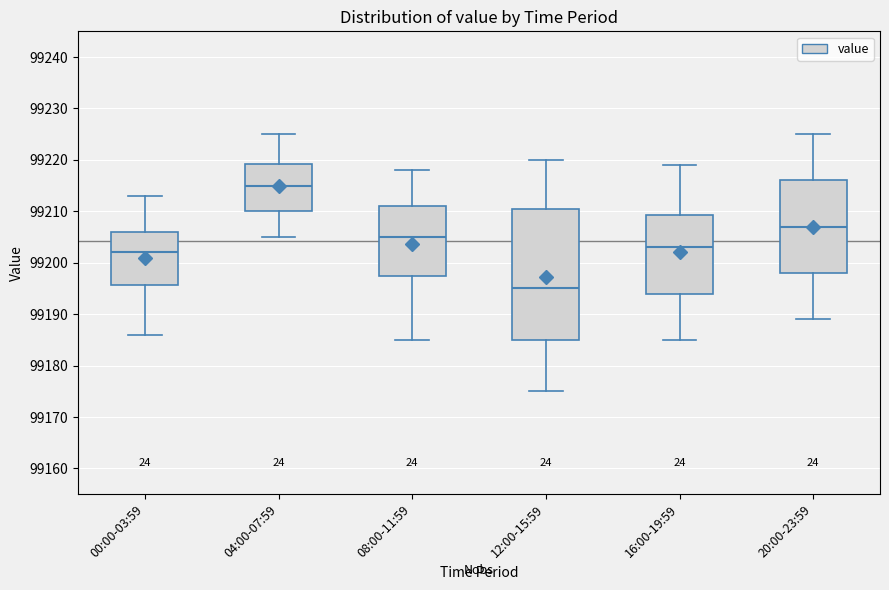

Reading left to right, transcribe this box plot: for each box, give where its median line is, the range the box spans, and where its two whiskers end, as read against the y-axis. The values are not printed on the chart, so give them approximately, as read against the axis.

00:00-03:59: median 99202, box 99196 to 99206, whiskers 99186 to 99213
04:00-07:59: median 99215, box 99210 to 99219, whiskers 99205 to 99225
08:00-11:59: median 99205, box 99198 to 99211, whiskers 99185 to 99218
12:00-15:59: median 99195, box 99185 to 99211, whiskers 99175 to 99220
16:00-19:59: median 99203, box 99194 to 99209, whiskers 99185 to 99219
20:00-23:59: median 99207, box 99198 to 99216, whiskers 99189 to 99225